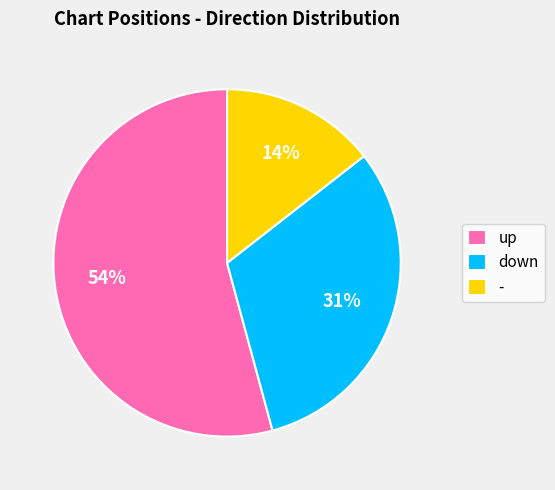

Which has a higher value, up or -?

up